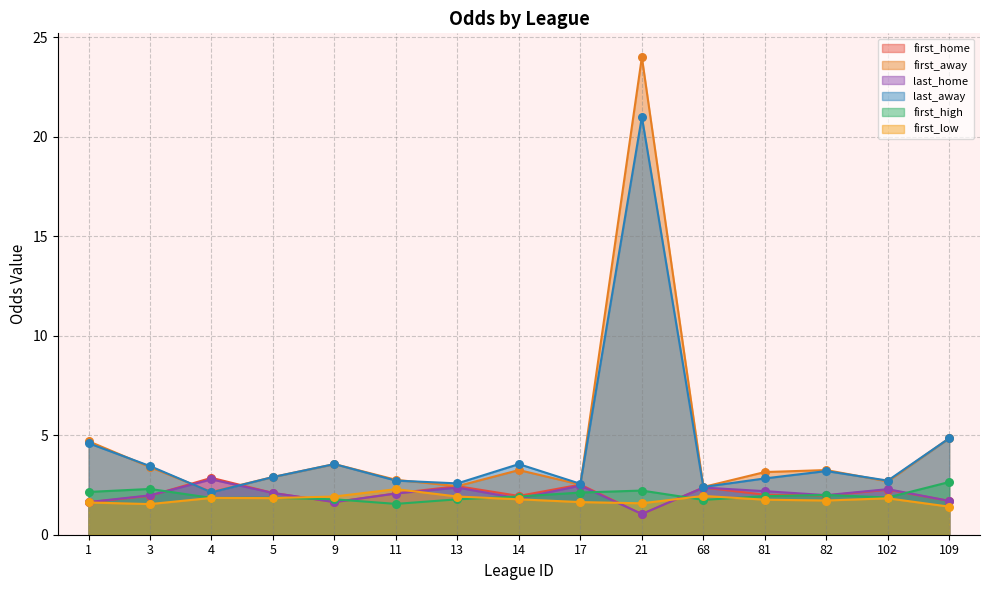

Is the value of first_away at 68 greater than the value of first_high at 82?

Yes